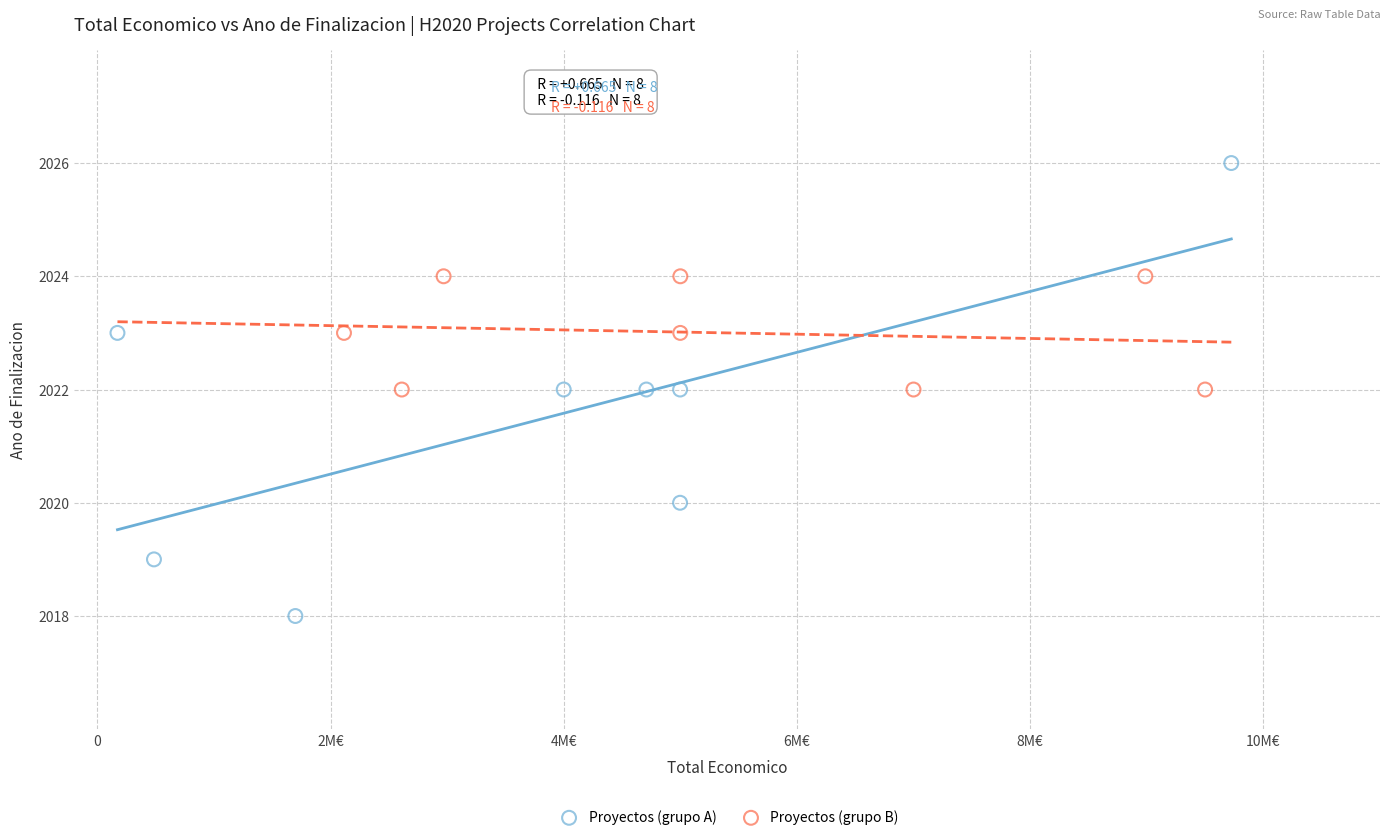

Which series contains the lowest Y value?

Proyectos (grupo A)